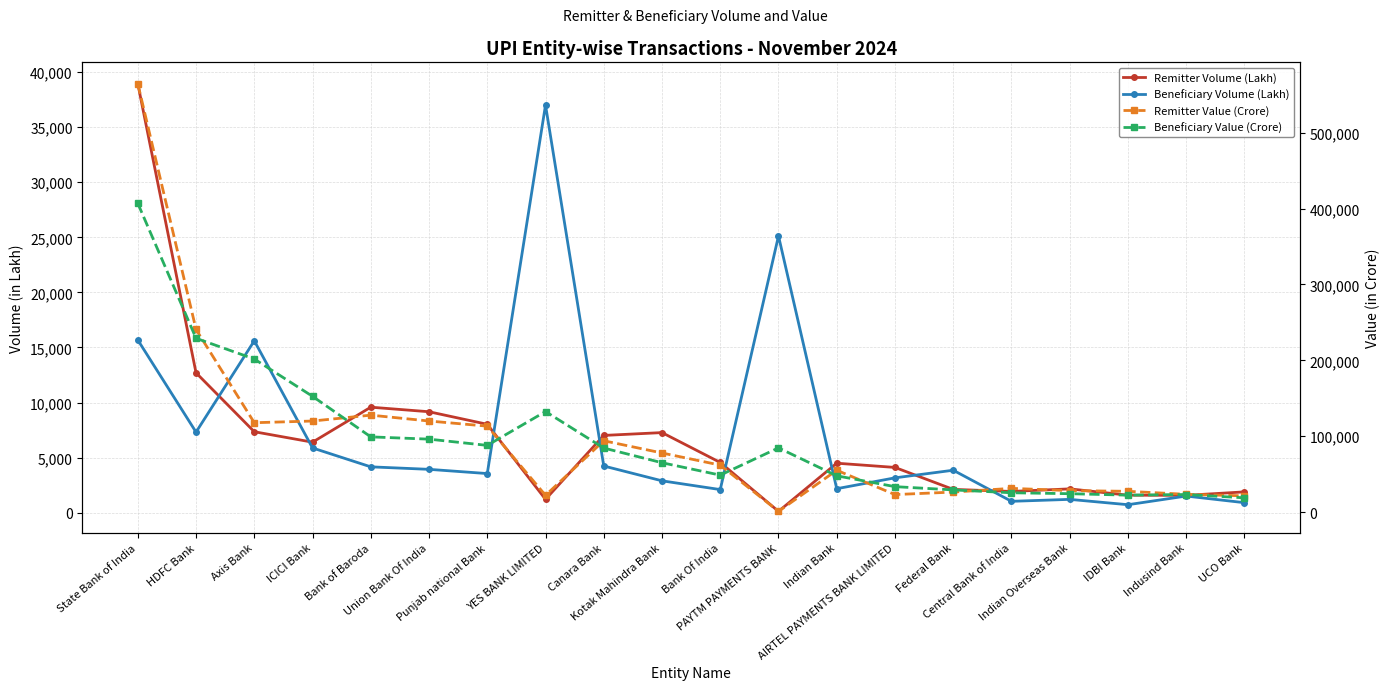

How many data points does each series have?

20